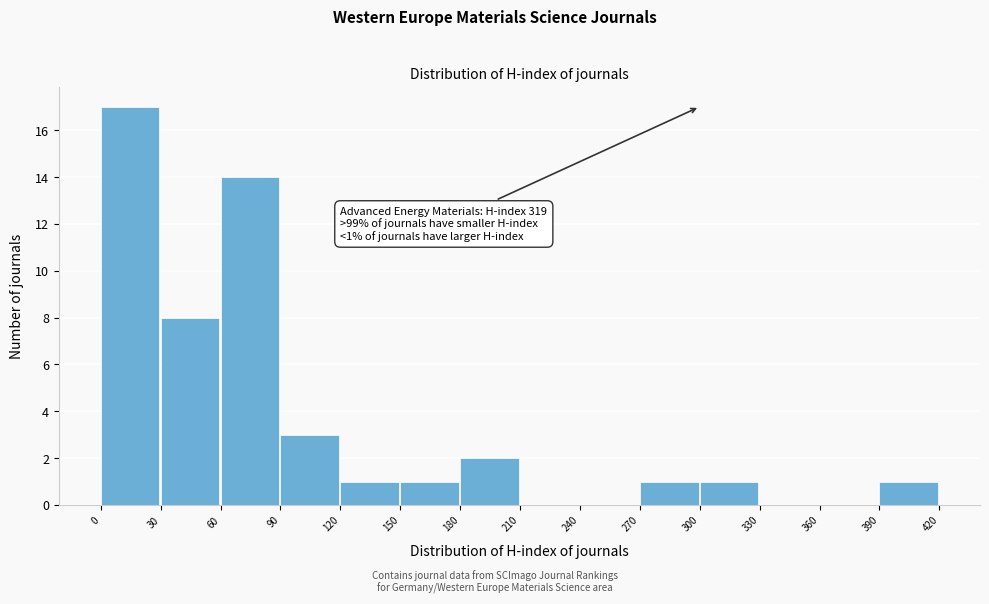

Which range on the x-axis has the tallest bar?

0 to 30